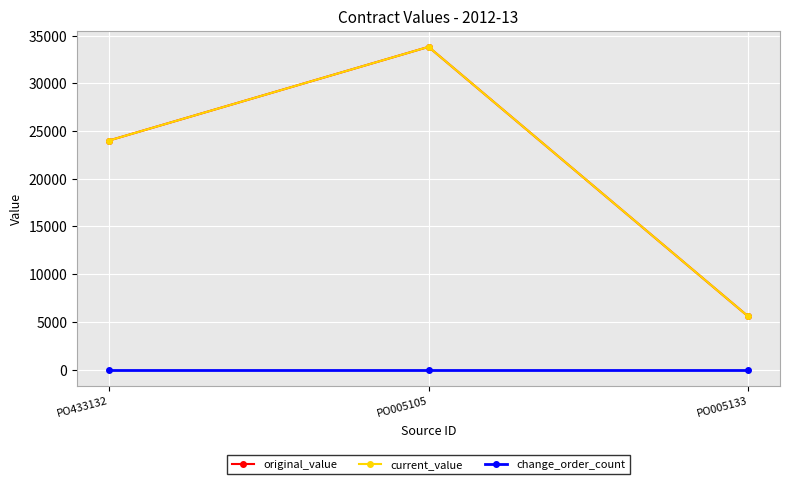

Does the chart have visible grid lines?

Yes